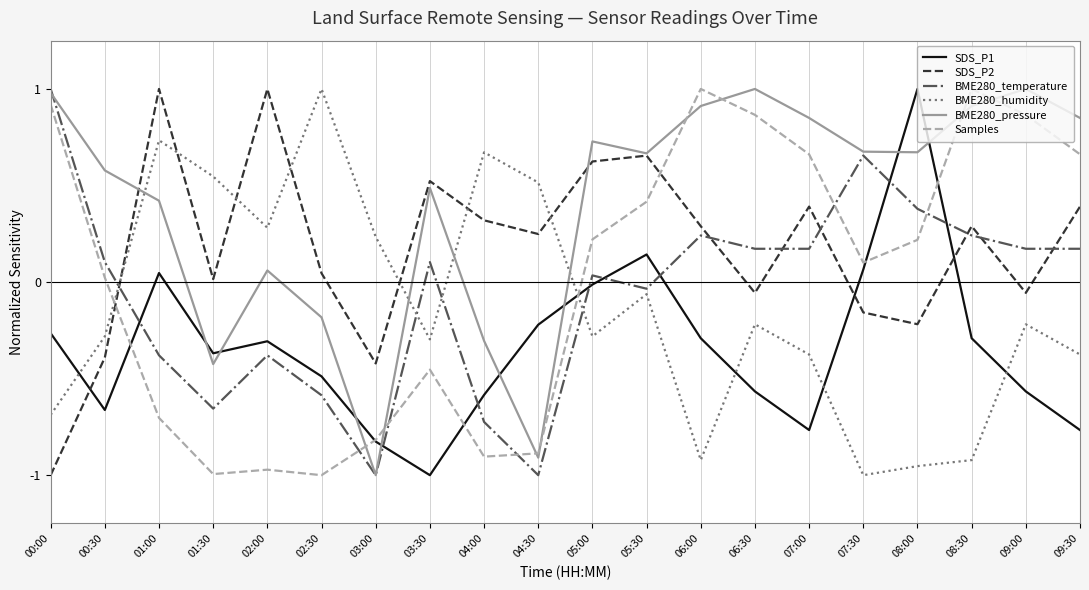

Is the value of Samples at 02:30 greater than the value of BME280_pressure at 08:00?

No